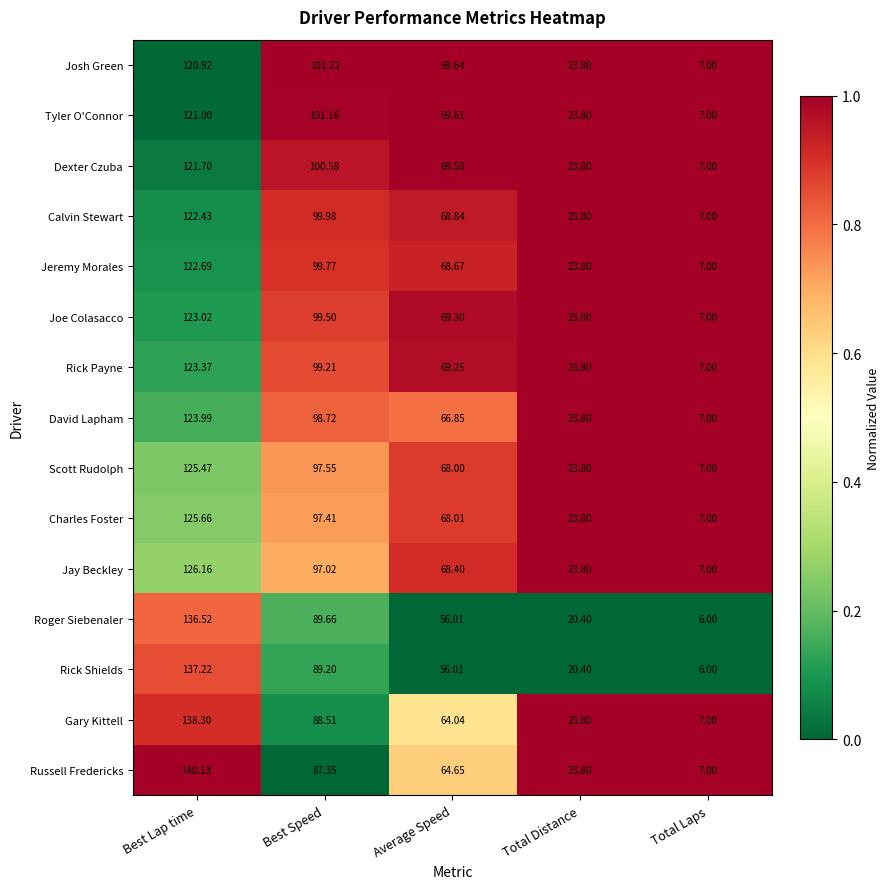

What is the difference between the highest and lowest values at Average Speed?

13.6